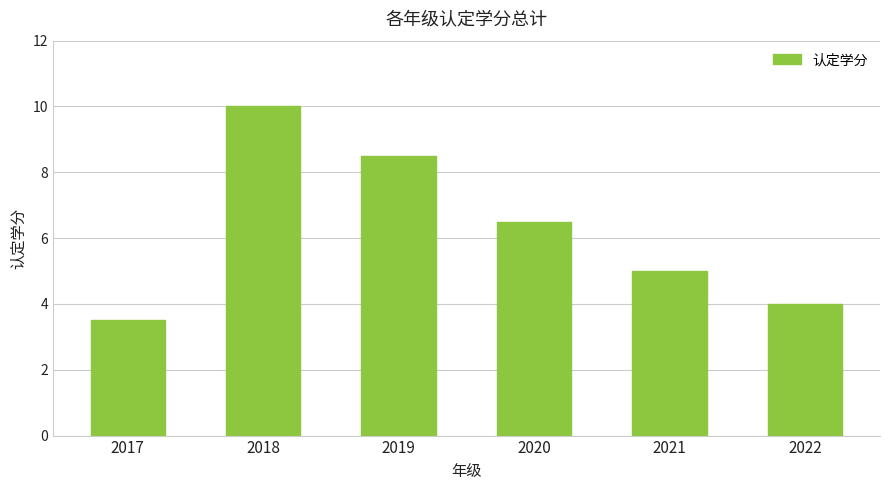

What is the difference between the maximum and minimum values?

6.5